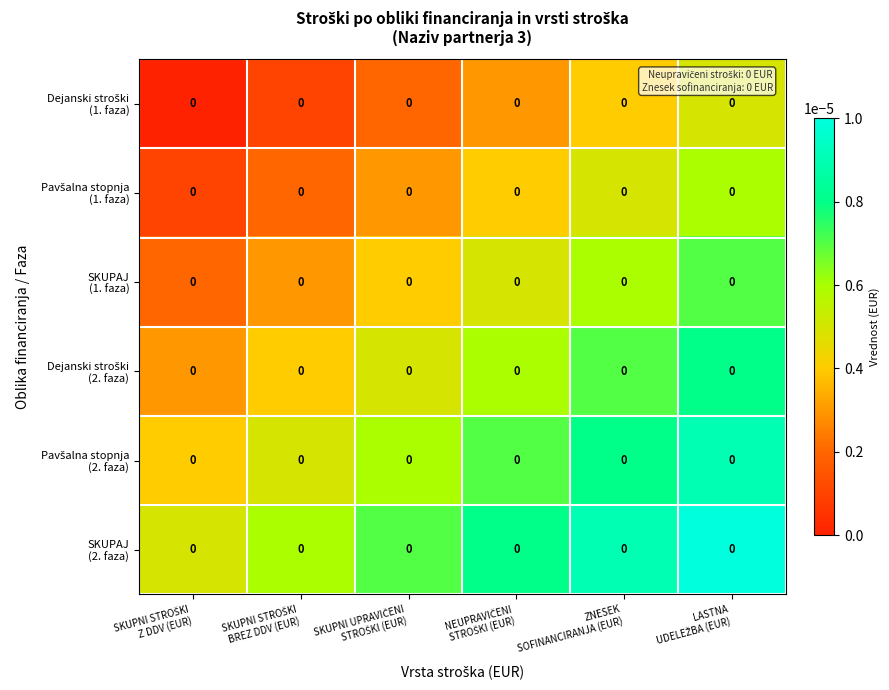

At SKUPNI STROŠKI Z DDV (EUR), list the series in order from largest to smallest.

SKUPAJ (2. faza), Pavšalna stopnja (2. faza), Dejanski stroški (2. faza), SKUPAJ (1. faza), Pavšalna stopnja (1. faza), Dejanski stroški (1. faza)